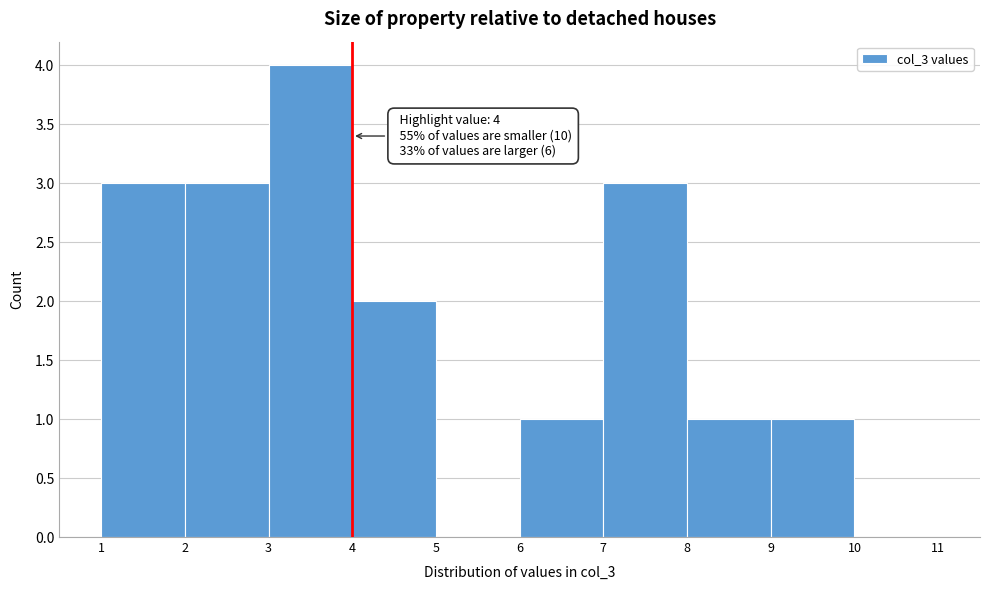

Over which range of the x-axis is the bar tallest?

3 to 4